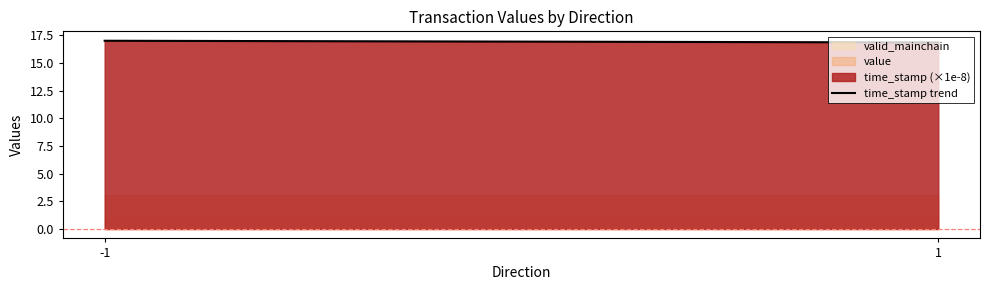

Count the number of values greater than 17.

1